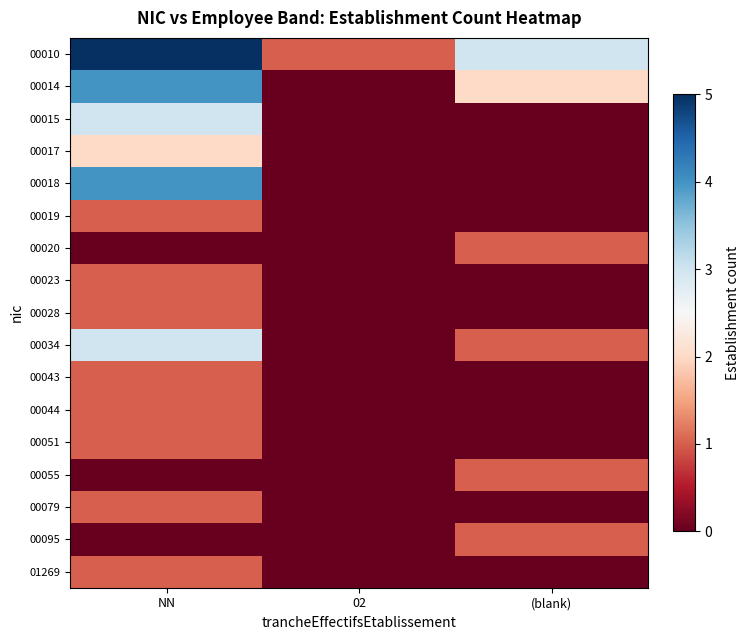

Which series has the widest spread of values?

00010